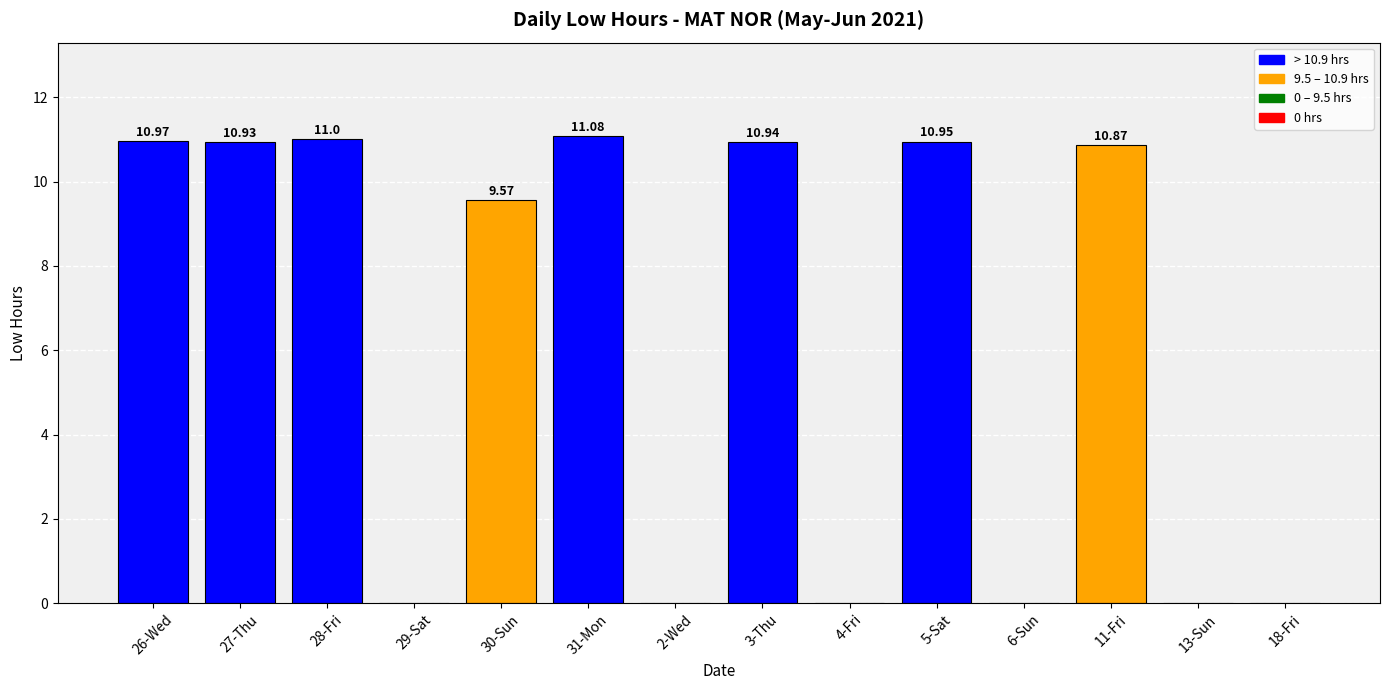

What is the sum of the values at 26-Wed and 27-Thu?

21.9